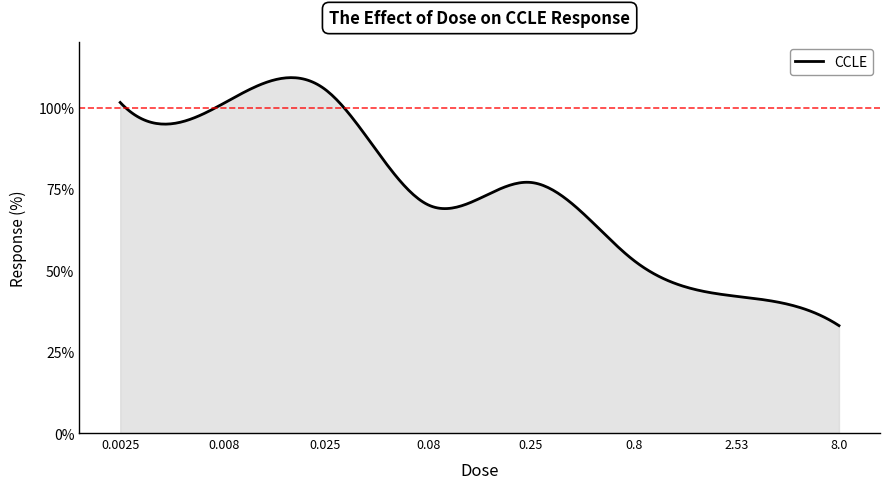

What is the difference between the maximum and minimum values?

76.2